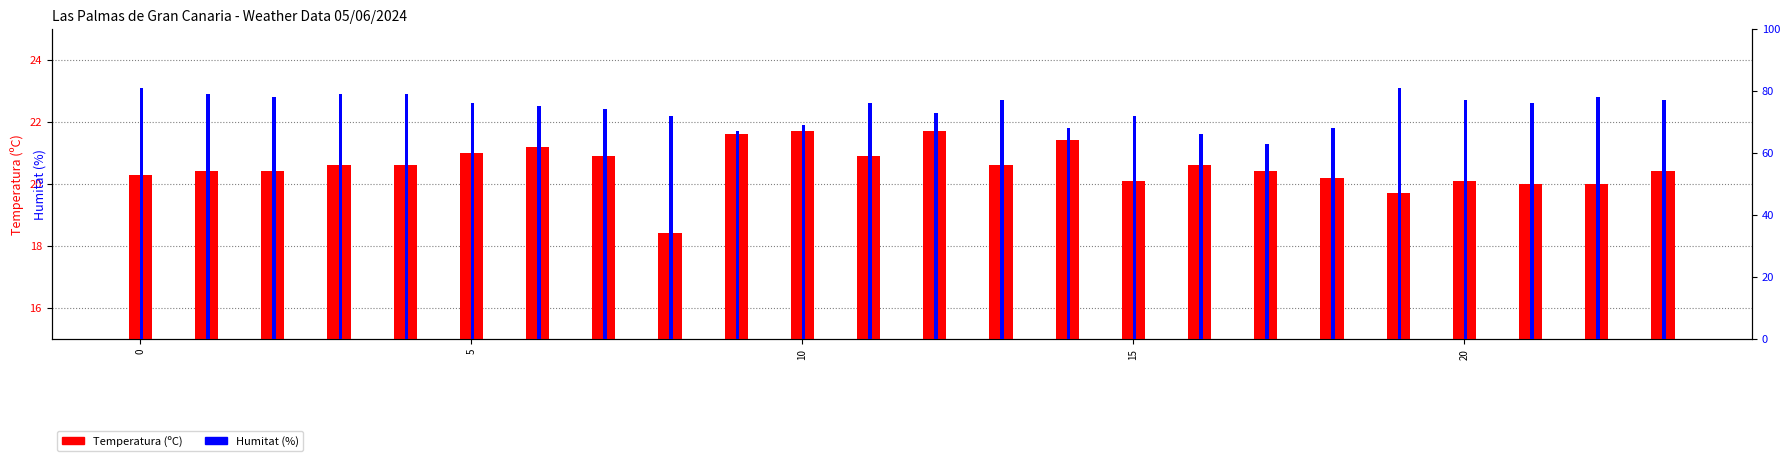

At which label is Temperatura (ºC) closest to 20?

21